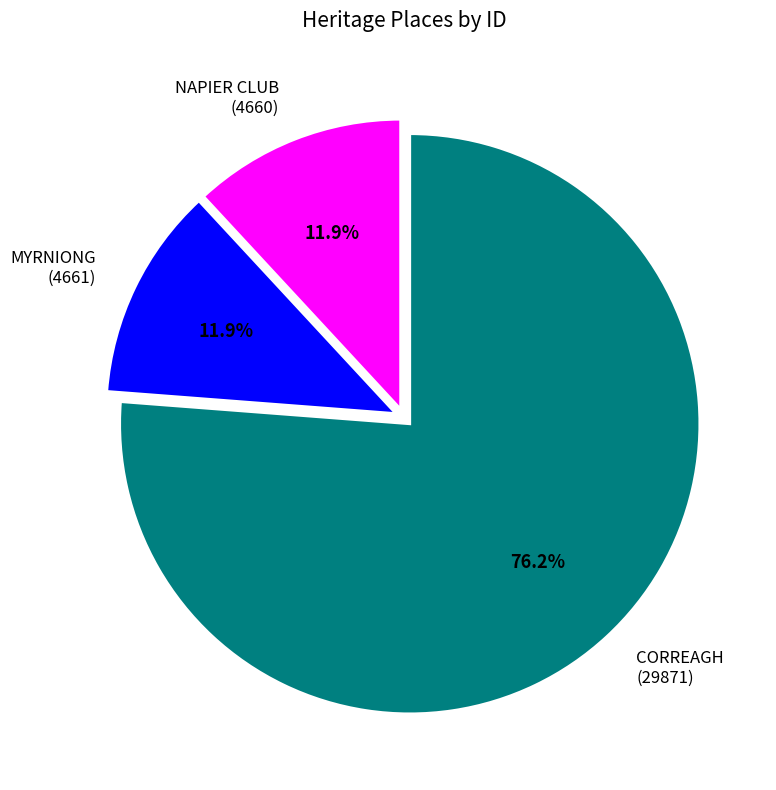

What percentage is the NAPIER CLUB slice, to the nearest percent?

12%